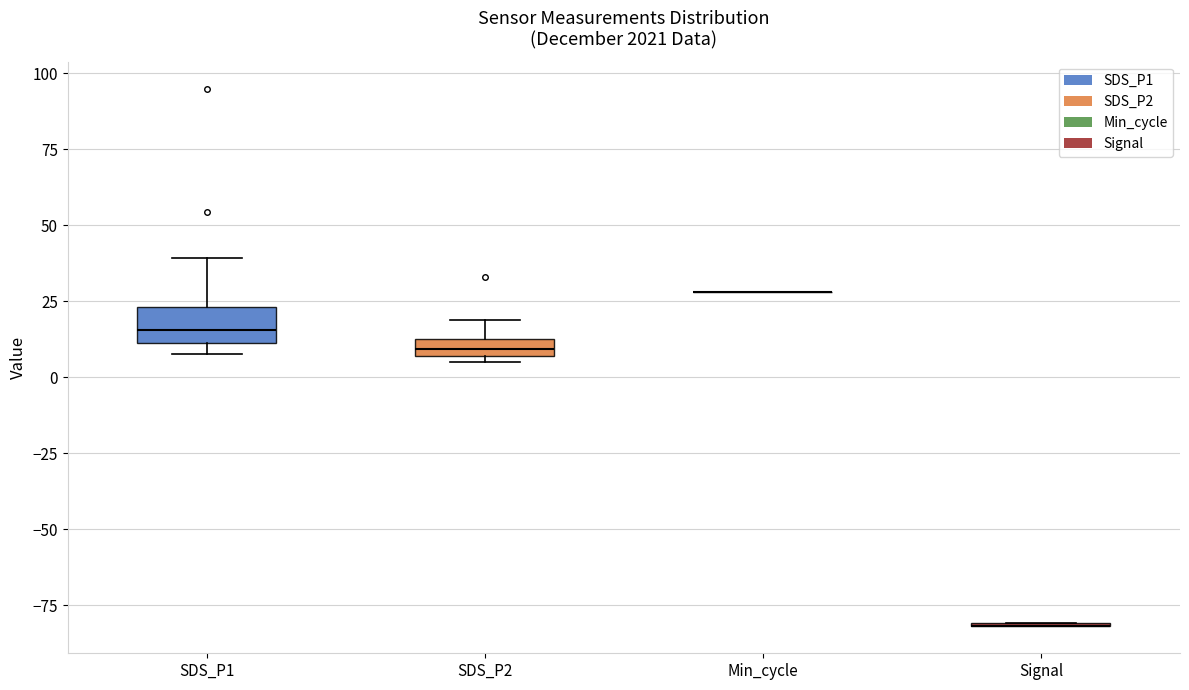

Where does the median line of the box for SDS_P2 sit on the y-axis? The values are not printed on the chart, so give them approximately, as read against the axis.

10